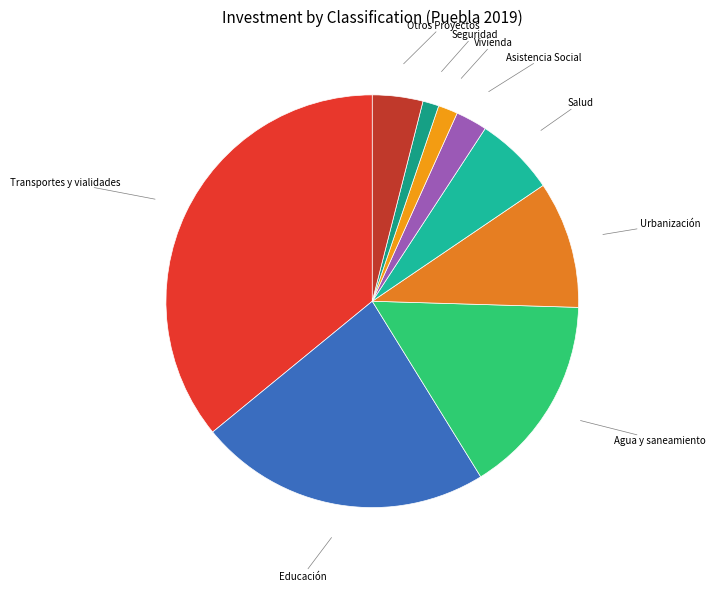

Is Agua y saneamiento the majority of the pie?

No